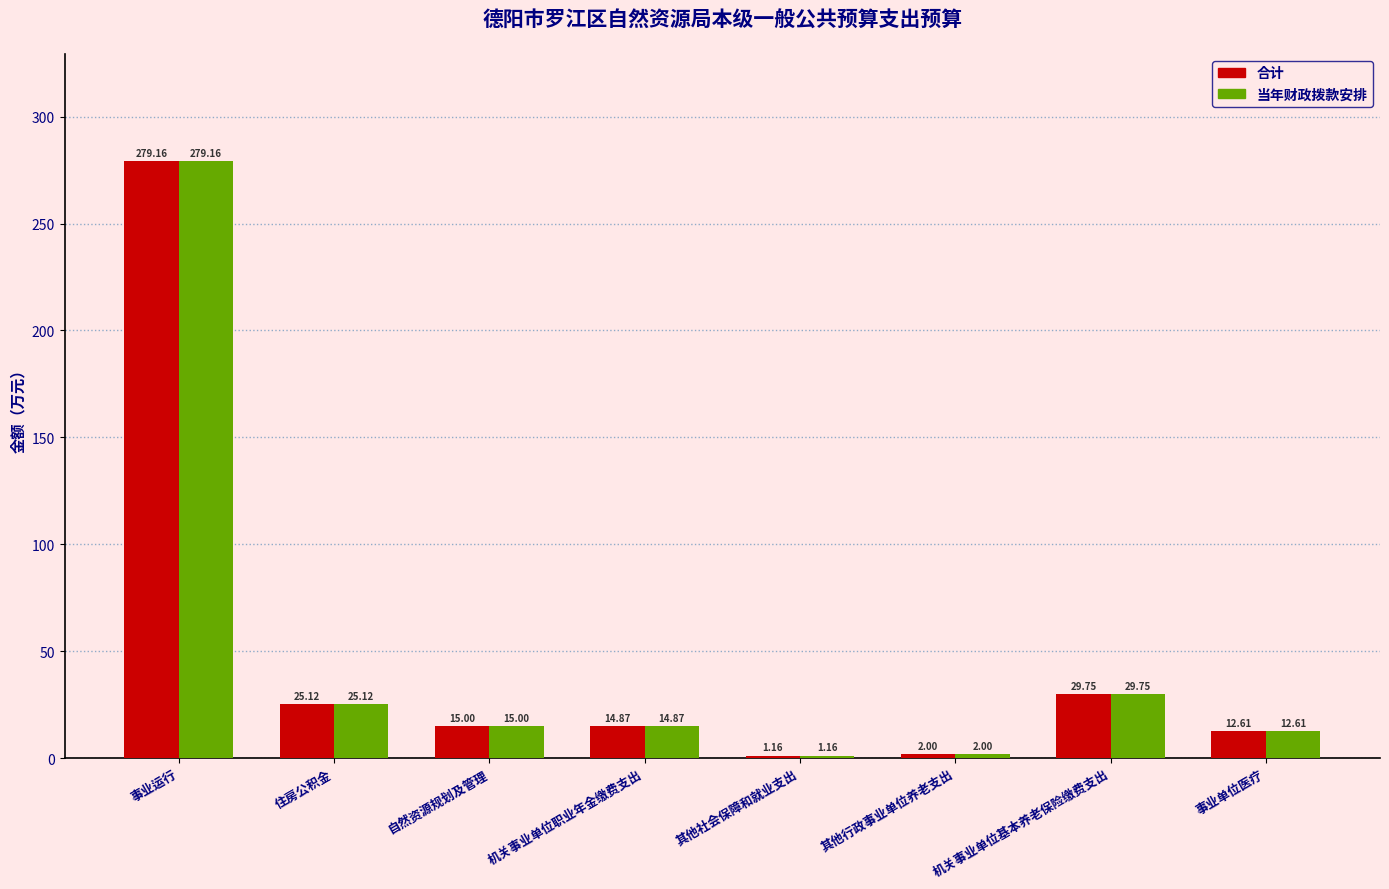

What is the value of the 当年财政拨款安排 bar at the 3rd from the left?

15.0